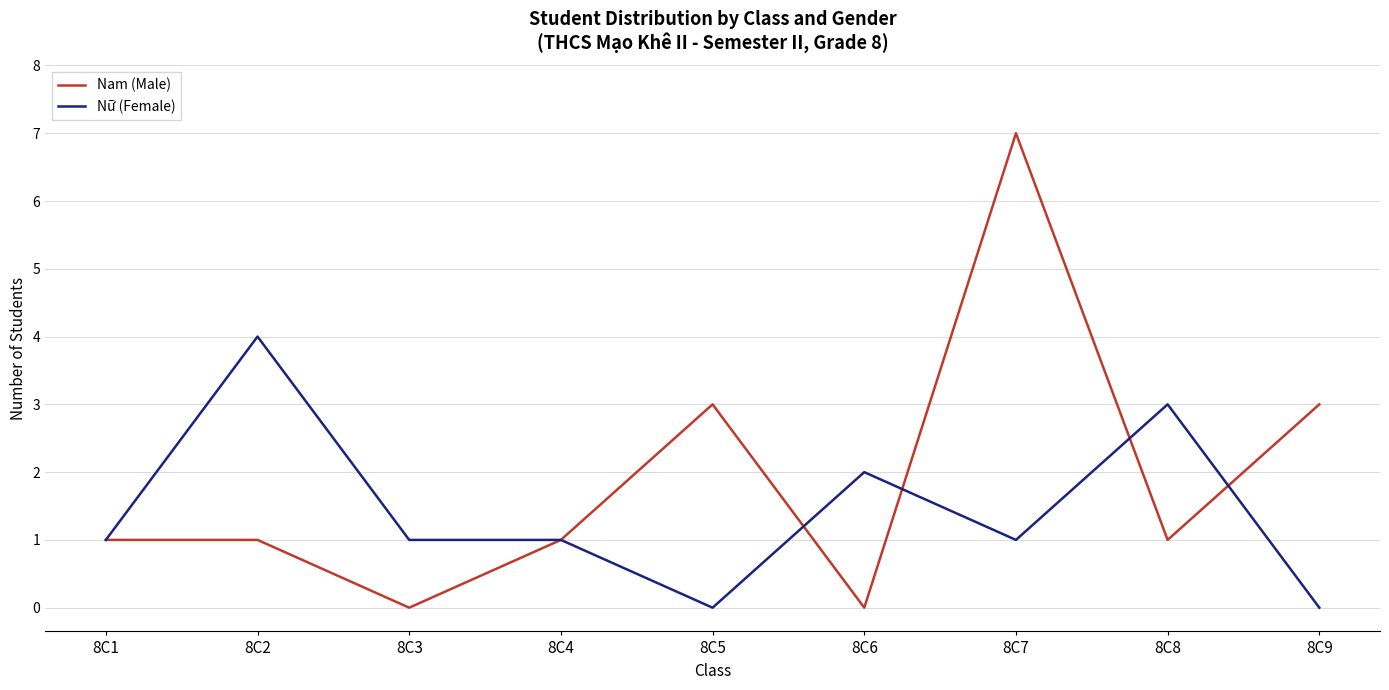

Which series has the largest total across all categories?

Nam (Male)